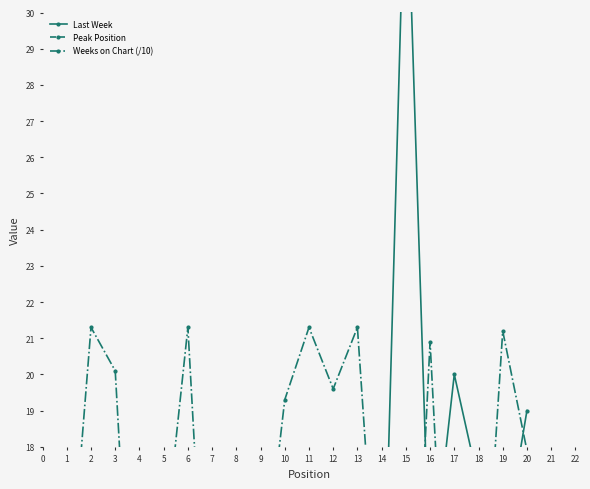

Where is the first local maximum for Last Week?

6